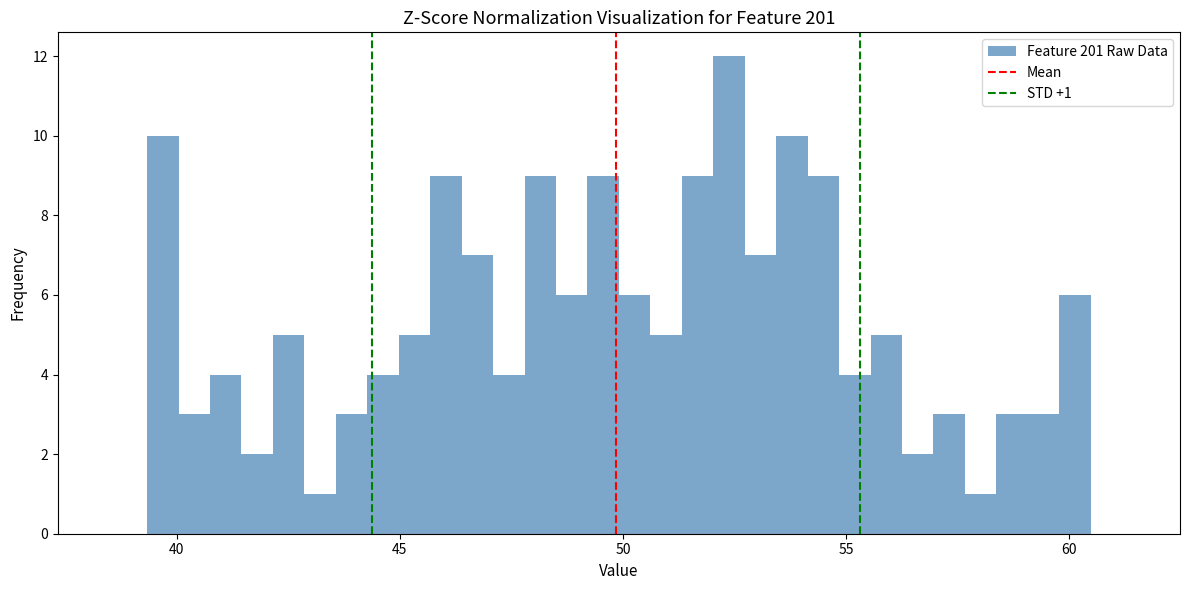

Read against the x-axis, roughly where is the centre of the tallest bar?

52.5